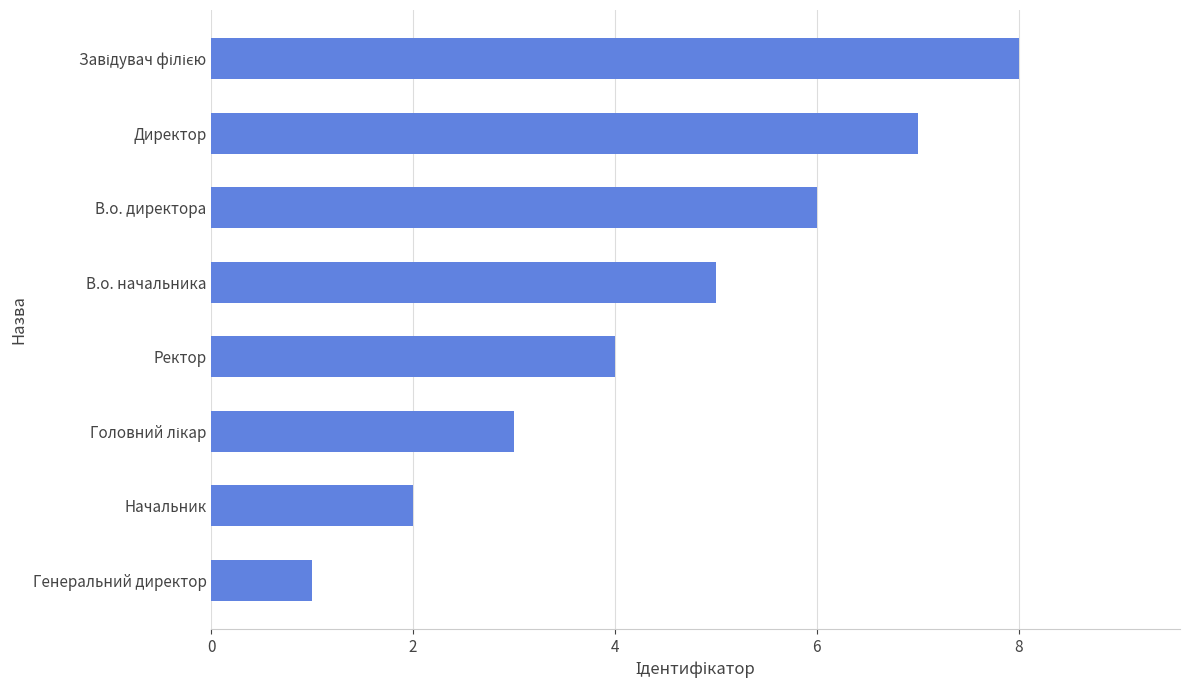

What is the smallest value displayed?

1